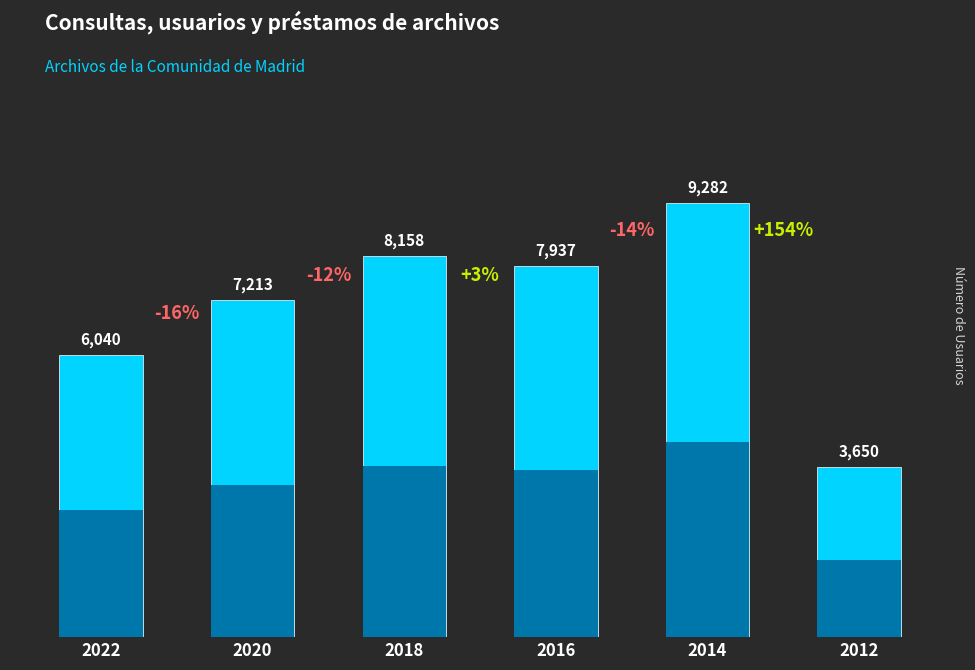

What is the sum of all values?

42280